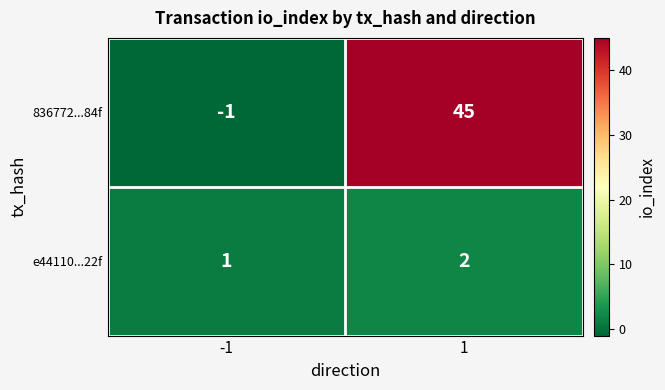

Between -1 and 1, which series saw the biggest shift?

836772...84f